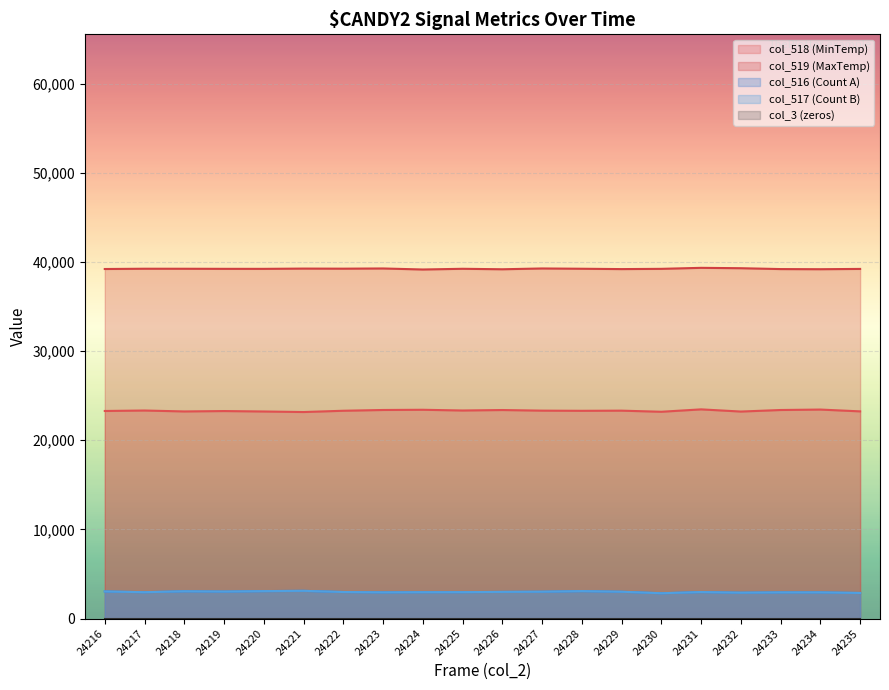

Which series has the largest total across all categories?

col_519 (MaxTemp)